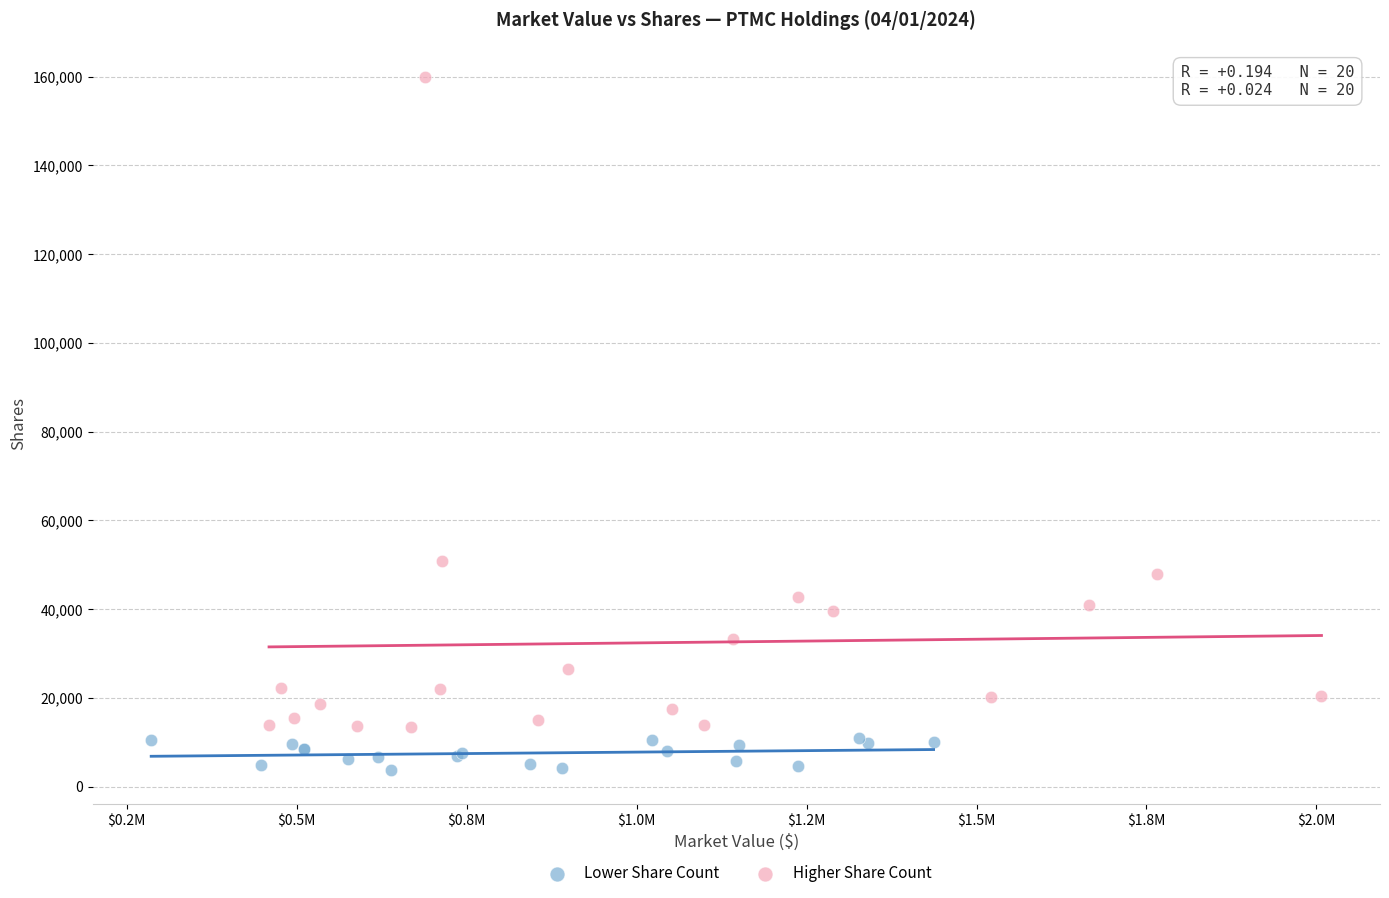

Which series reaches the maximum Y coordinate?

Higher Share Count